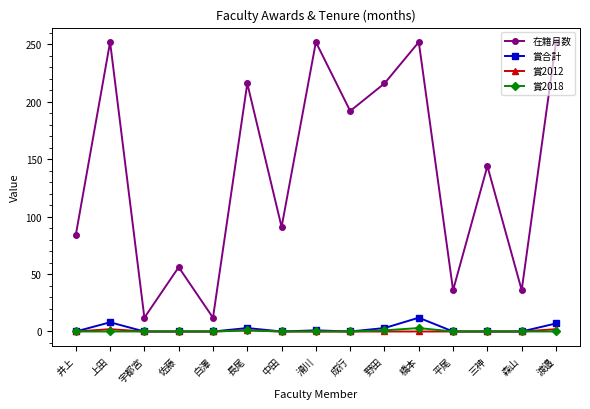

The 在籍月数 series shows 350 at 渡邉. True or false?

False